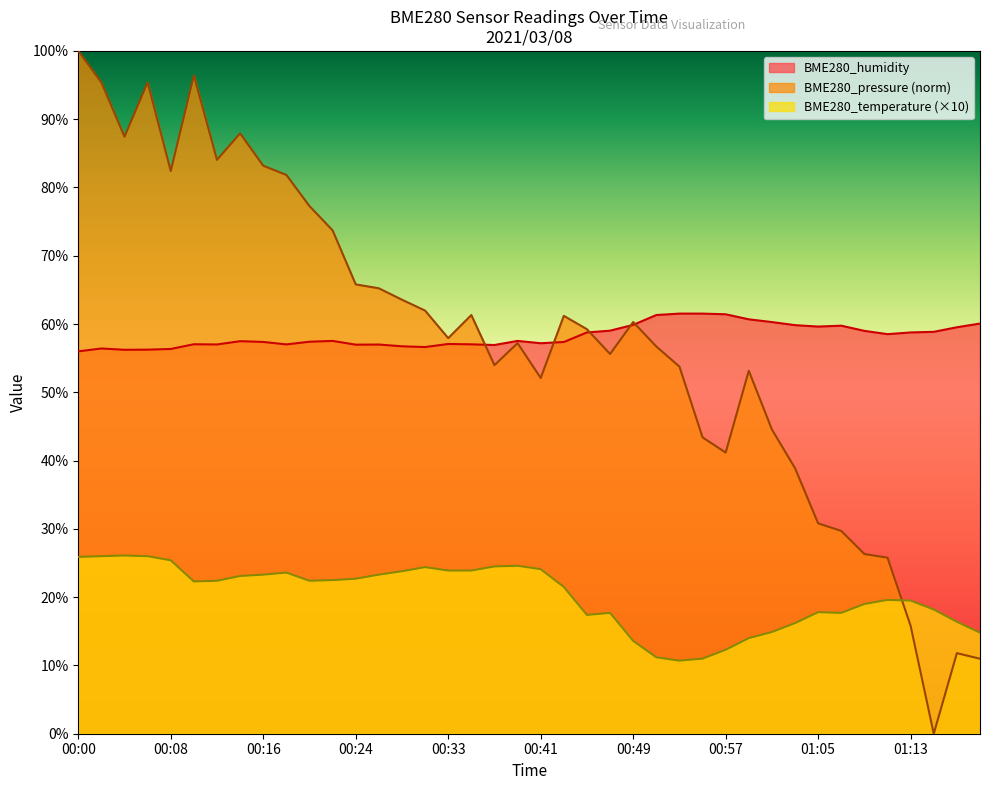

In BME280_humidity, how many points are higher than both neighbors (excluding endpoints)?

8